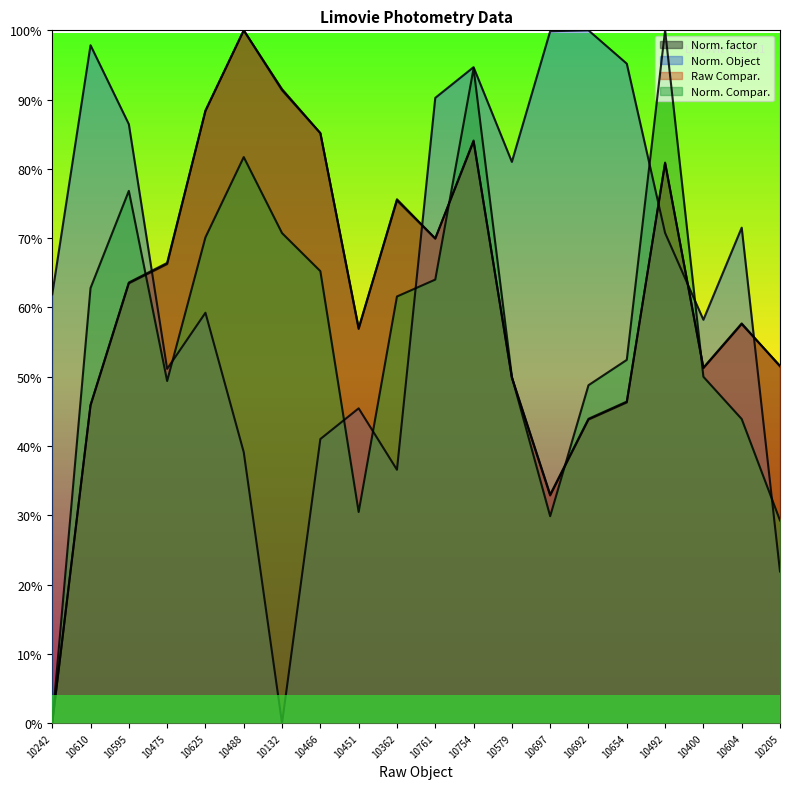

Reading left to right, list all the values displayed in this chart.

Norm. factor: 0.0	0.5	0.6	0.7	0.9	1.0	0.9	0.9	0.6	0.8	0.7	0.8	0.5	0.3	0.4	0.5	0.8	0.5	0.6	0.5
Norm. Object: 0.6	1.0	0.9	0.5	0.6	0.4	0.0	0.4	0.5	0.4	0.9	0.9	0.8	1.0	1.0	1.0	0.7	0.6	0.7	0.2
Raw Compar.: 0.0	0.5	0.6	0.7	0.9	1.0	0.9	0.9	0.6	0.8	0.7	0.8	0.5	0.3	0.4	0.5	0.8	0.5	0.6	0.5
Norm. Compar.: 0.0	0.6	0.8	0.5	0.7	0.8	0.7	0.7	0.3	0.6	0.6	0.9	0.5	0.3	0.5	0.5	1.0	0.5	0.4	0.3